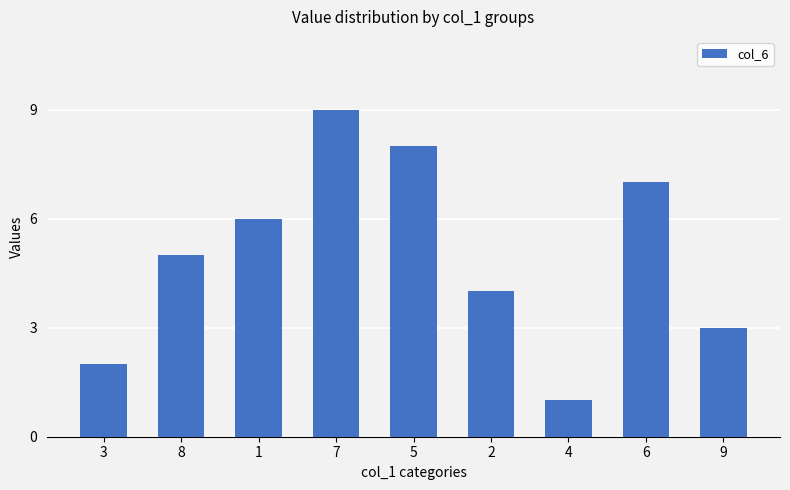

True or false: the data shows 1 at 3.

False